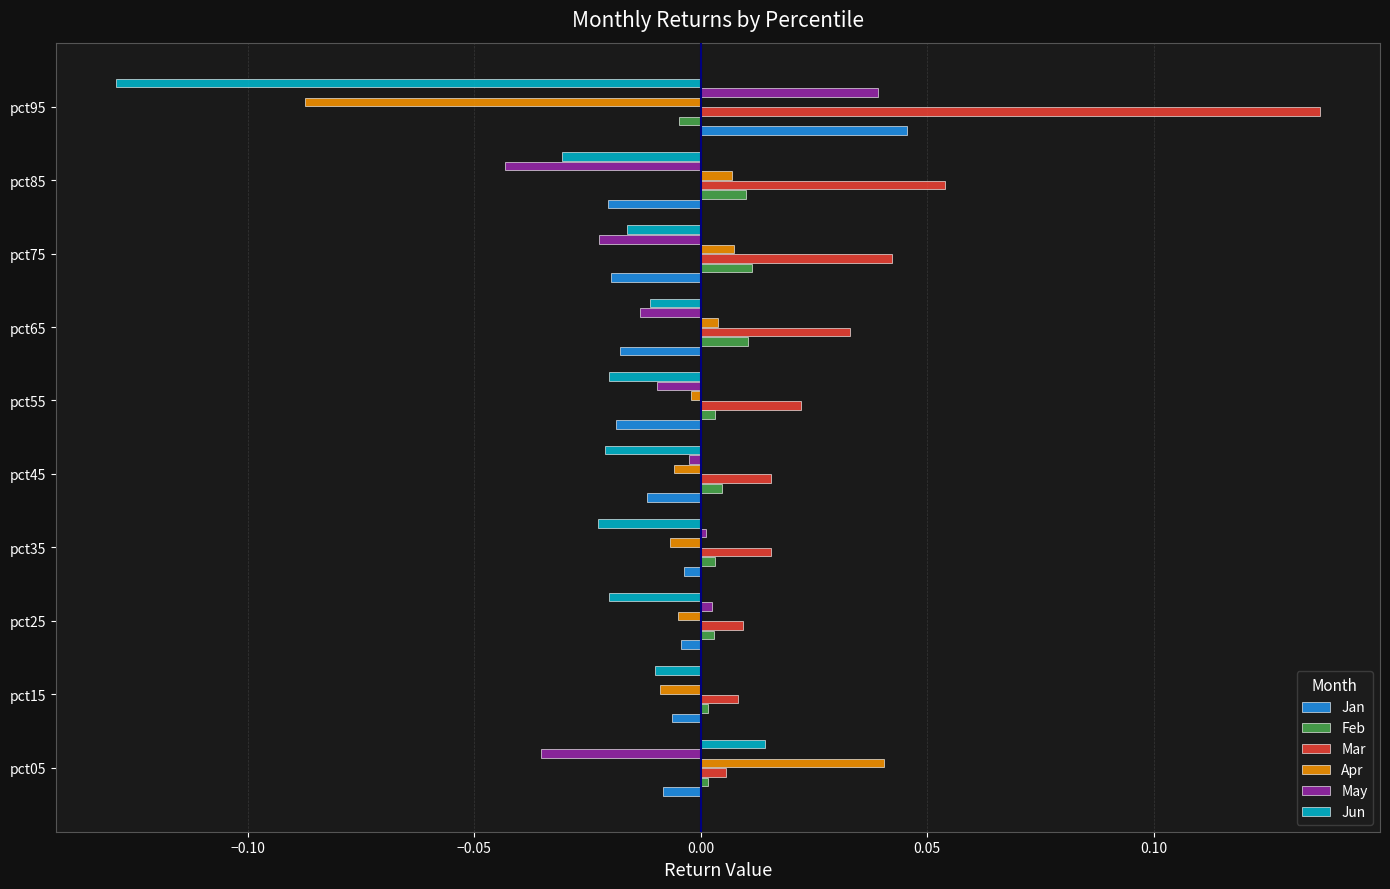

Is it true that Mar equals 0.0 at pct35?

True